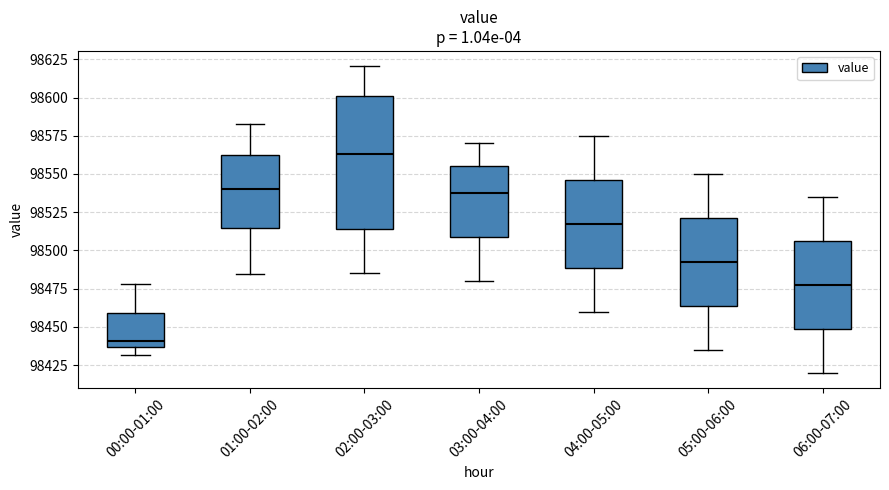

Where does the lower whisker of the box for 05:00-06:00 end on the y-axis? The values are not printed on the chart, so give them approximately, as read against the axis.

98435